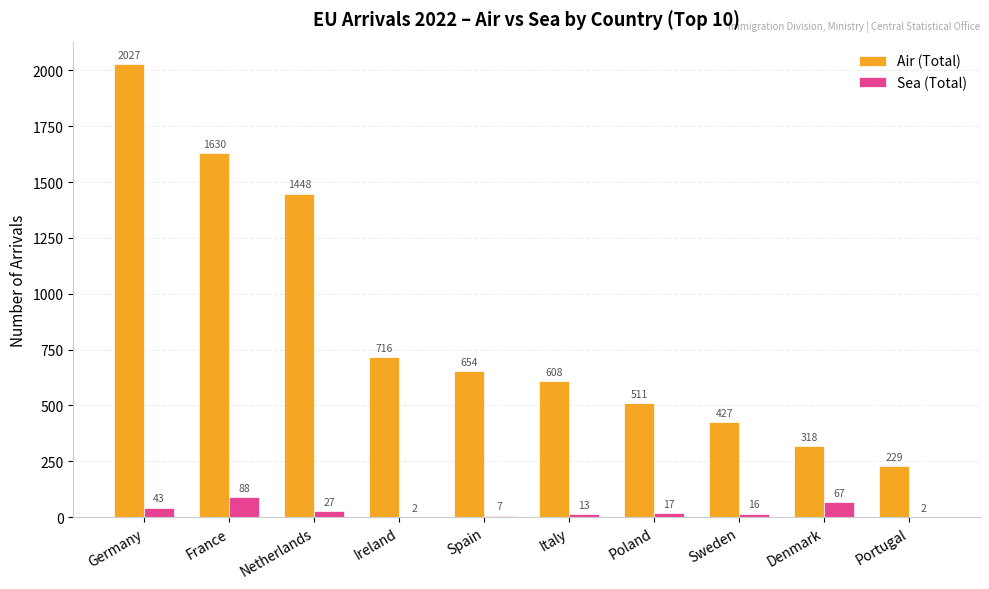

What is the total value across all series at Germany?

2070